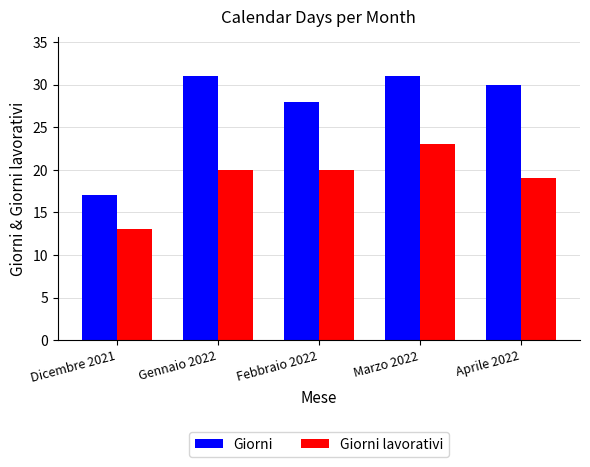

What is the value of the Giorni lavorativi bar at the 4th from the left?

23